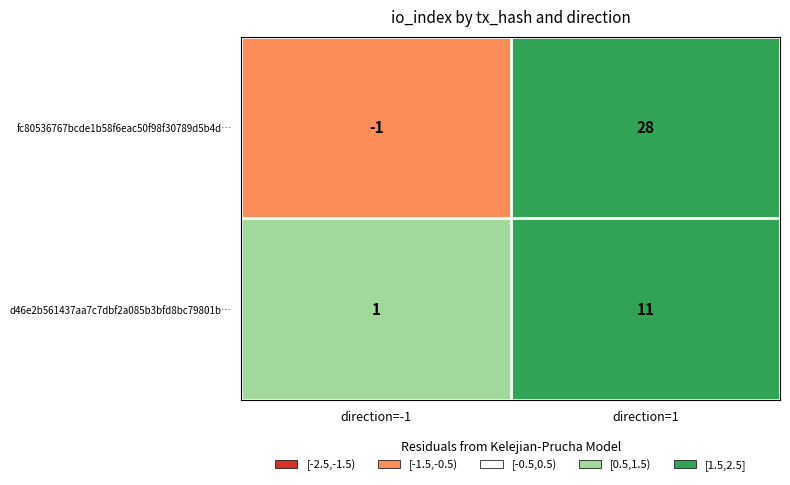

Reading left to right, transcribe all the data shown in this chart.

fc80536767bcde1b58f6eac50f98f30789d5b4d…: direction=-1=-1	direction=1=28
d46e2b561437aa7c7dbf2a085b3bfd8bc79801b…: direction=-1=1	direction=1=11